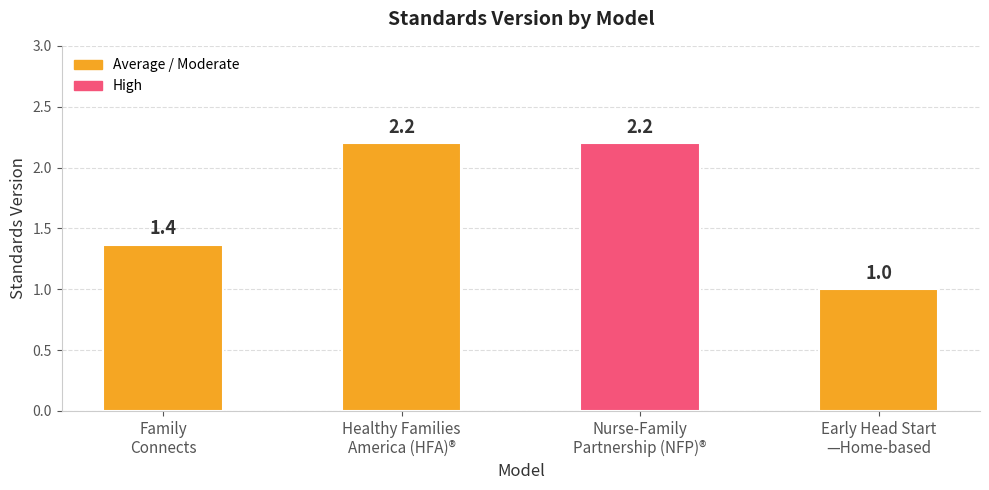

Reading left to right, what are all the values shown in this chart?

1.4	2.2	2.2	1.0